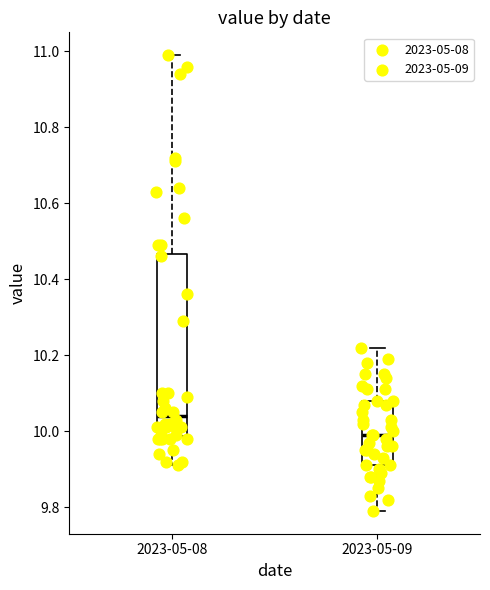

Which box's median line is the highest?

2023-05-08